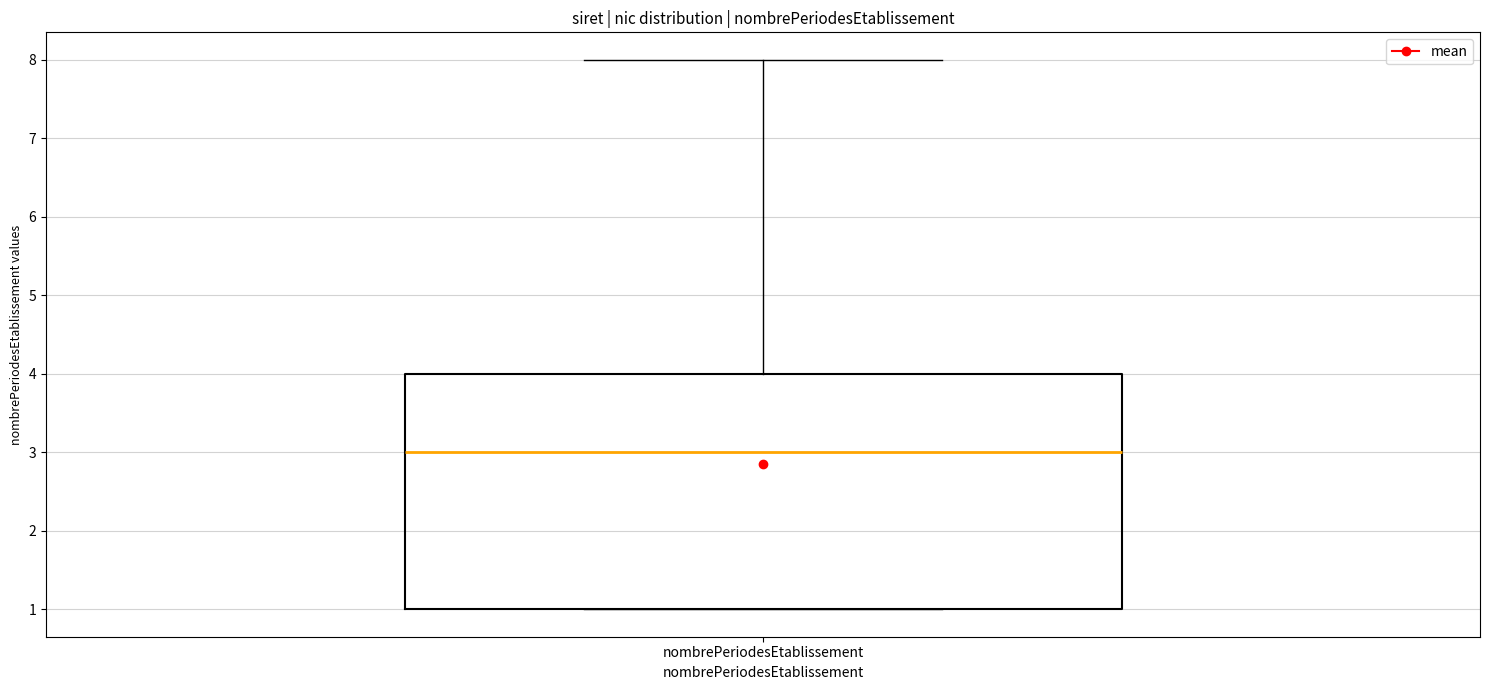

Transcribe this box plot: give where the median line is, the range the box spans, and where the two whiskers end, as read against the y-axis. The values are not printed on the chart, so give them approximately, as read against the axis.

median 3, box 1 to 4, whiskers 1 to 8